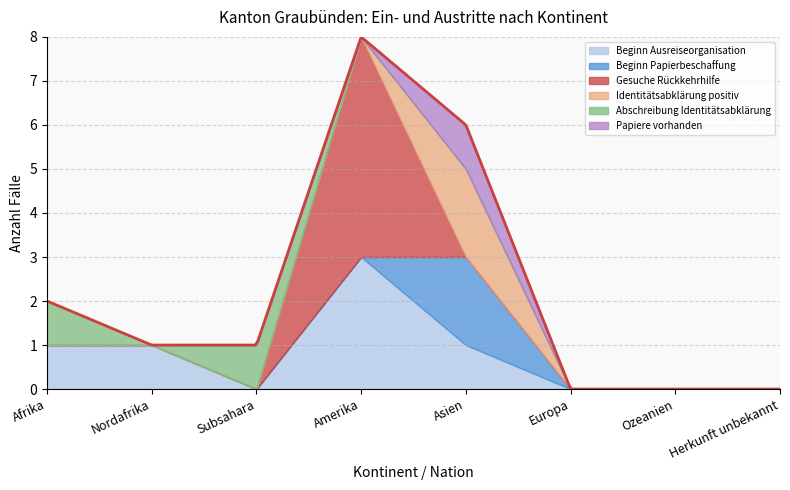

What is the sum of all Abschreibung Identitätsabklärung values?

2